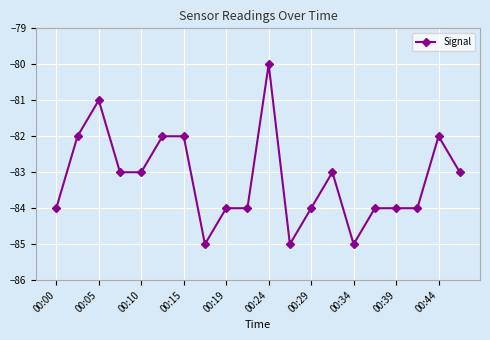

True or false: the data has more than 2 interior local peaks.

True